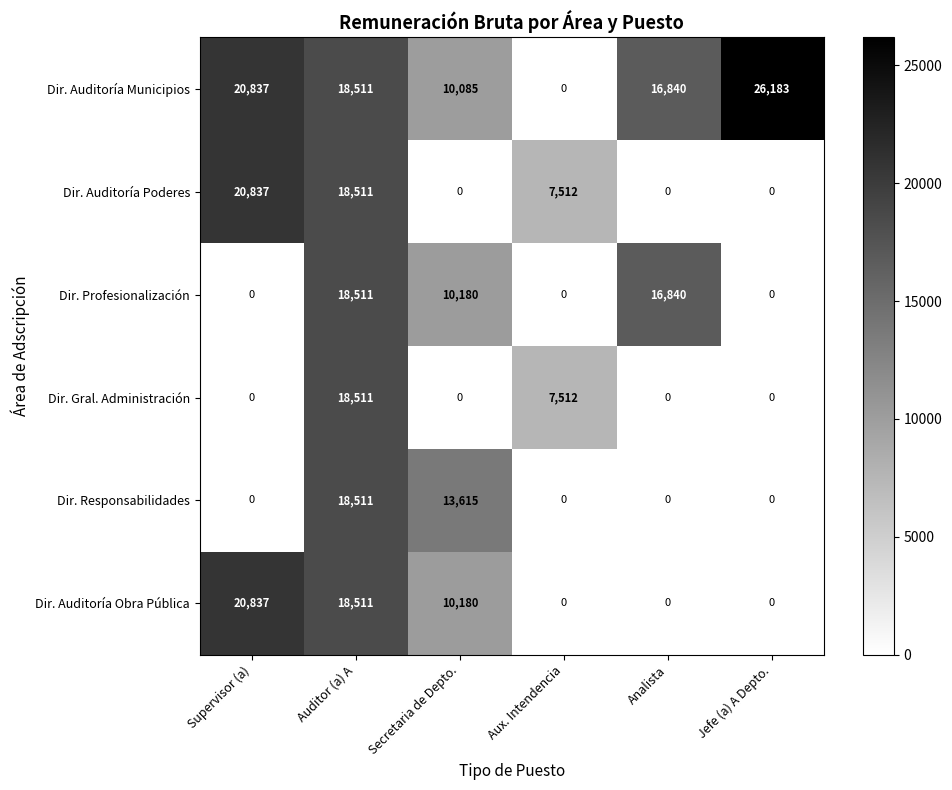

What is the difference between the maximum and minimum values in the Dir. Gral. Administración series?

18511